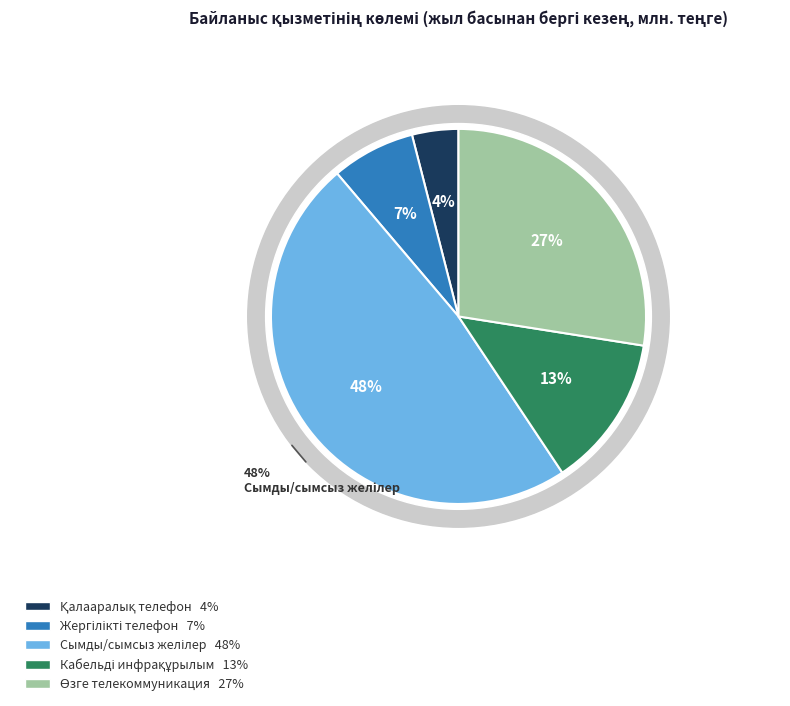

True or false: жергілікті телефон байланысы қызметтері accounts for 17% of the total.

False